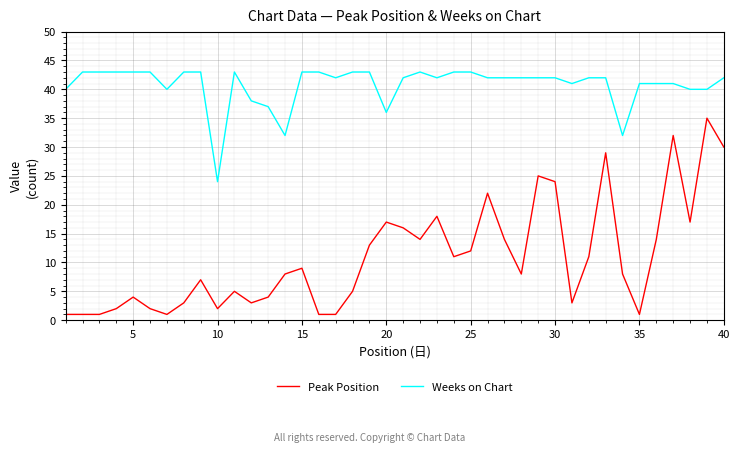

How many lines are shown in the chart?

2